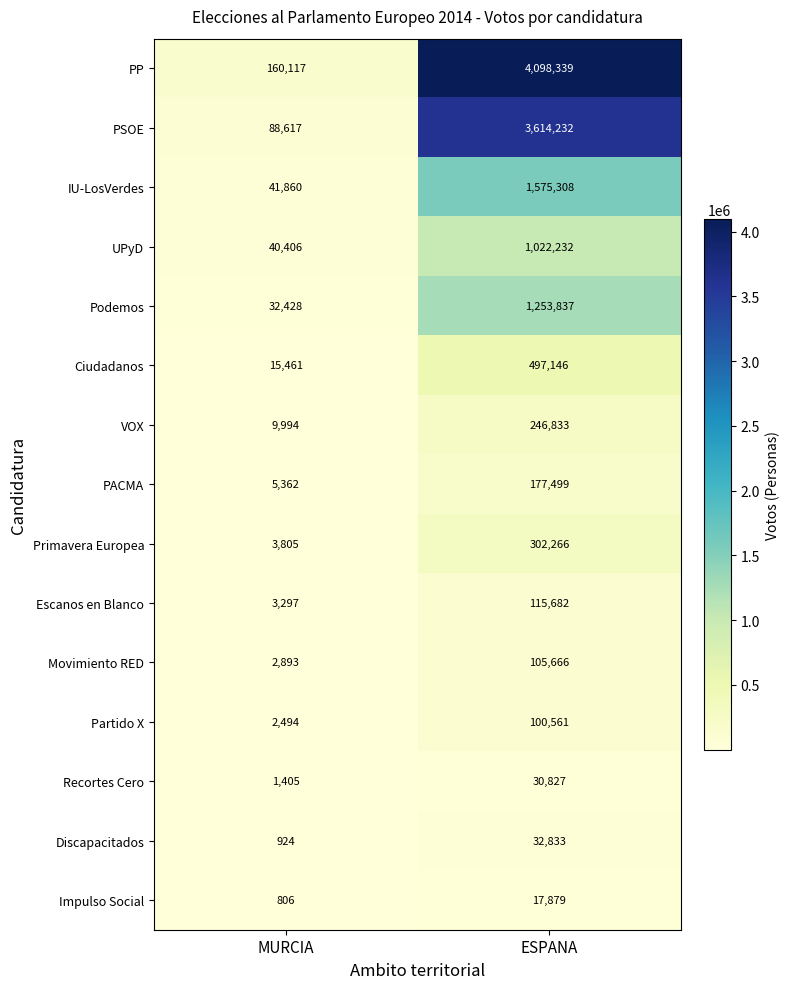

At which category does the chart reach its minimum across all series?

MURCIA